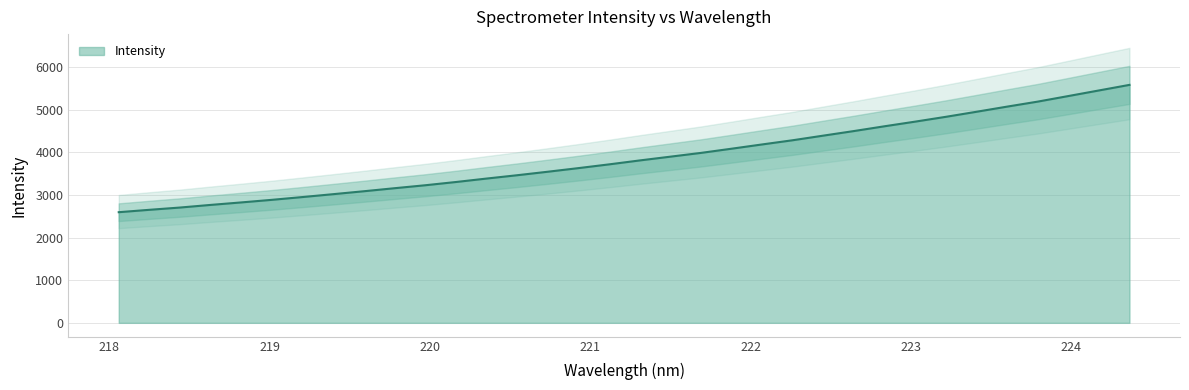

Reading right to left, transcribe all the data shown in this chart.

5583.1	5452.2	5321.0	5190.4	5073.0	4952.4	4834.0	4721.4	4612.7	4500.5	4393.0	4284.8	4186.1	4085.9	3987.4	3898.9	3810.5	3718.3	3630.4	3545.6	3463.4	3385.3	3304.4	3228.3	3159.0	3087.8	3019.3	2951.8	2886.3	2825.6	2767.1	2705.3	2652.0	2596.0